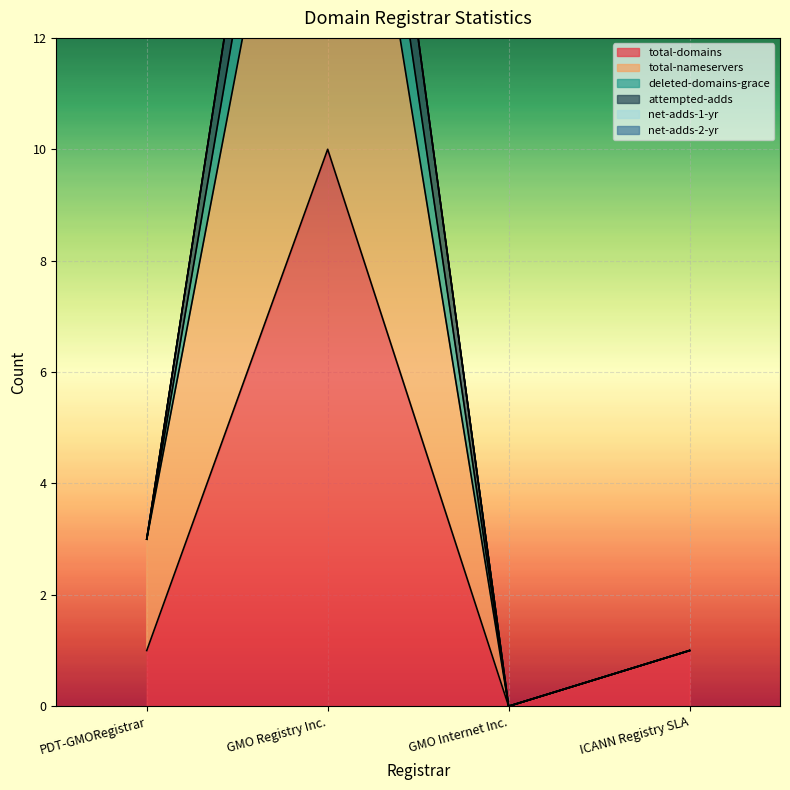

What is the sum of all attempted-adds values?

28